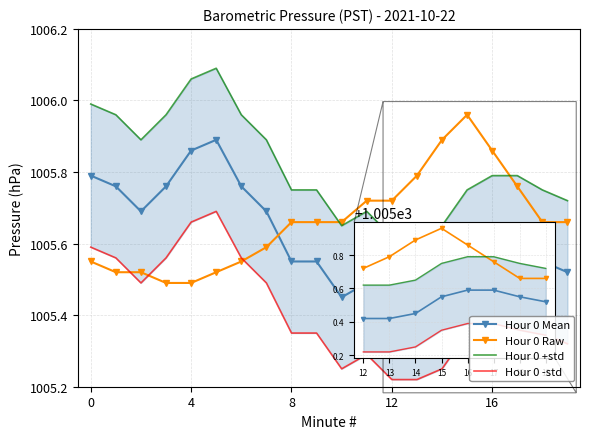

Reading left to right, what are all the values shown in this chart?

Hour 0 Mean: 1005.8	1005.8	1005.7	1005.8	1005.9	1005.9	1005.8	1005.7	1005.5	1005.5	1005.5	1005.5	1005.4	1005.4	1005.5	1005.5	1005.6	1005.6	1005.5	1005.5
Hour 0 Raw: 1005.5	1005.5	1005.5	1005.5	1005.5	1005.5	1005.5	1005.6	1005.7	1005.7	1005.7	1005.7	1005.7	1005.8	1005.9	1006.0	1005.9	1005.8	1005.7	1005.7
Hour 0 +std: 1006.0	1006.0	1005.9	1006.0	1006.1	1006.1	1006.0	1005.9	1005.8	1005.8	1005.6	1005.7	1005.6	1005.6	1005.6	1005.8	1005.8	1005.8	1005.8	1005.7
Hour 0 -std: 1005.6	1005.6	1005.5	1005.6	1005.7	1005.7	1005.6	1005.5	1005.4	1005.4	1005.2	1005.3	1005.2	1005.2	1005.2	1005.4	1005.4	1005.4	1005.4	1005.3